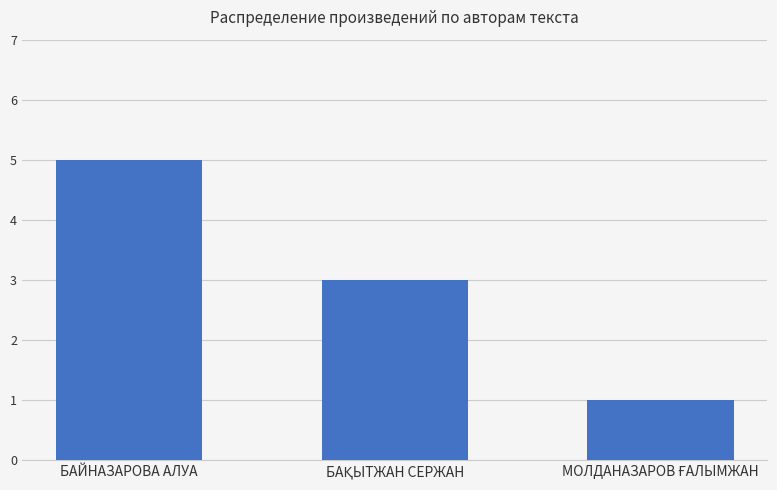

Reading left to right, extract all data points from this chart.

5	3	1